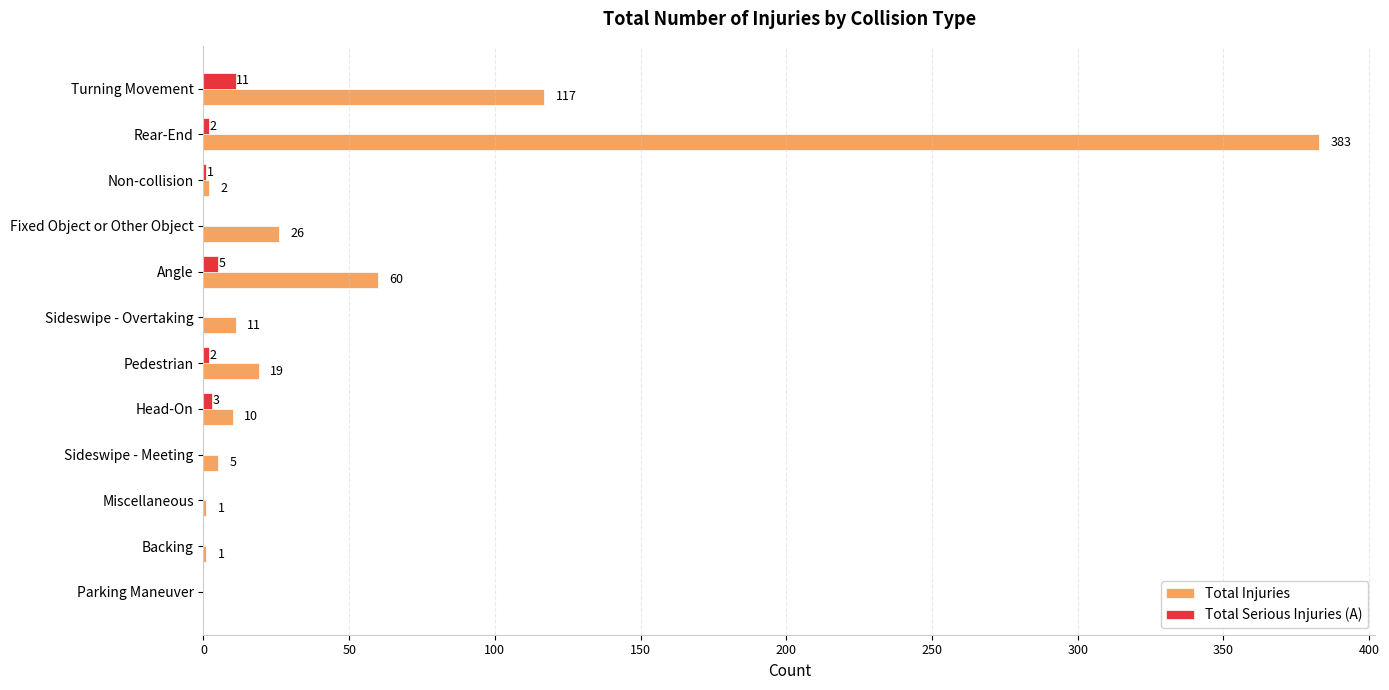

The Total Injuries series shows 2 at Non-collision. True or false?

True